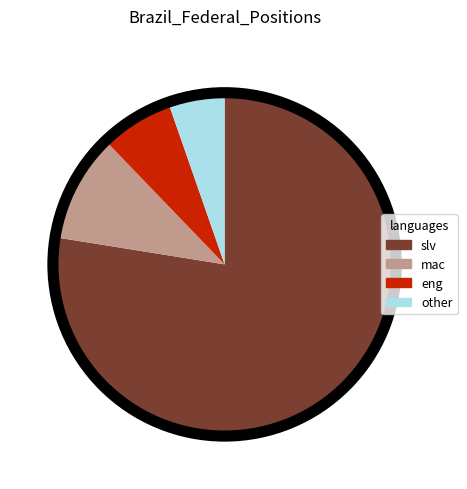

What is the smallest slice in the pie chart?

other